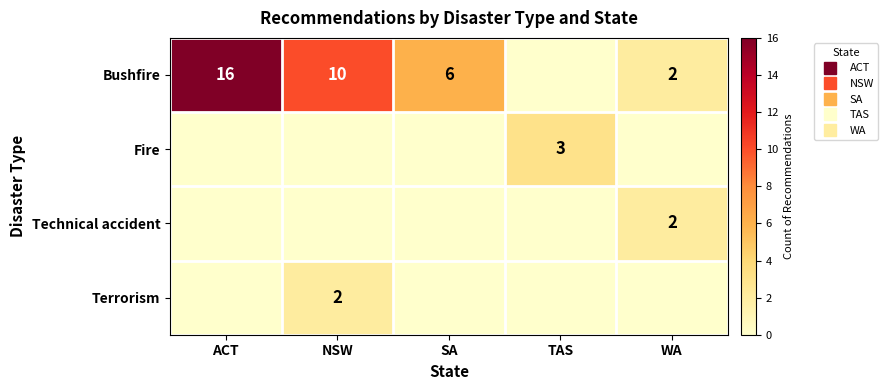

The Technical accident series shows 1 at NSW. True or false?

False